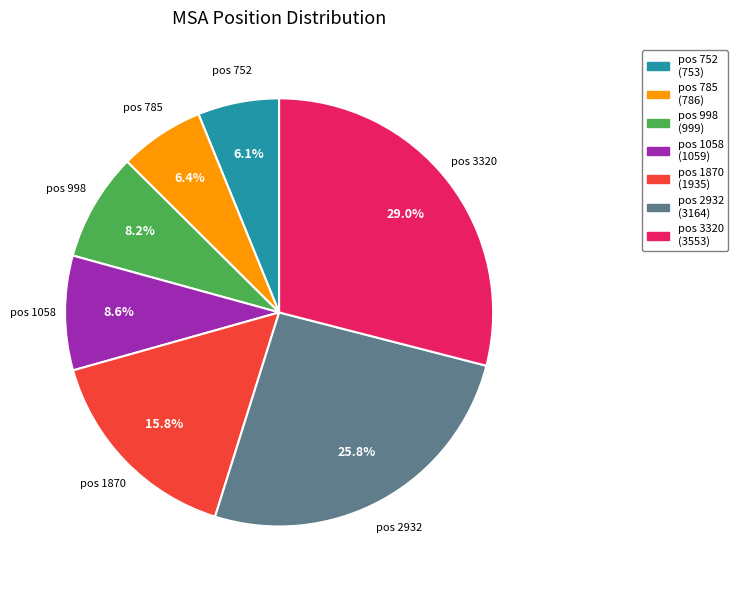

Which category has the biggest portion of the pie?

pos 3320 (3553)